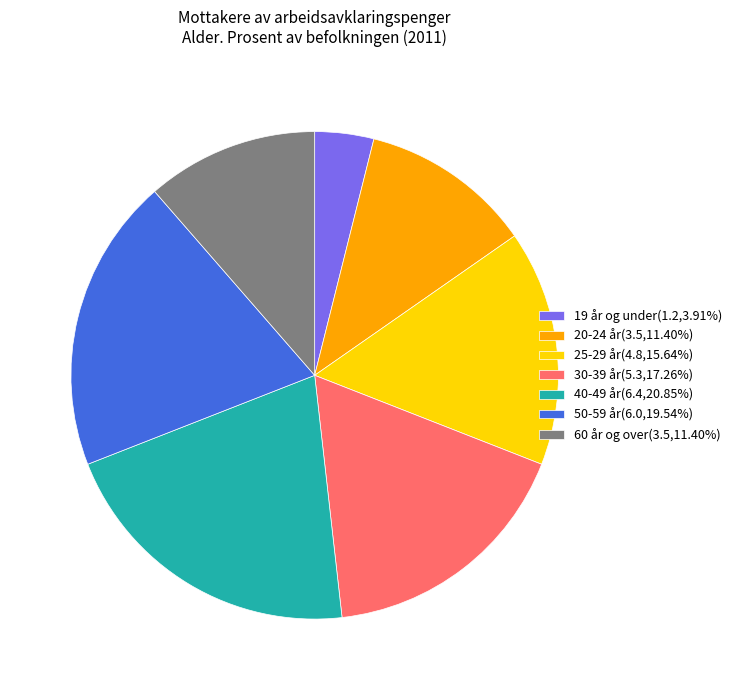

Which has a higher value, 30-39 år or 20-24 år?

30-39 år